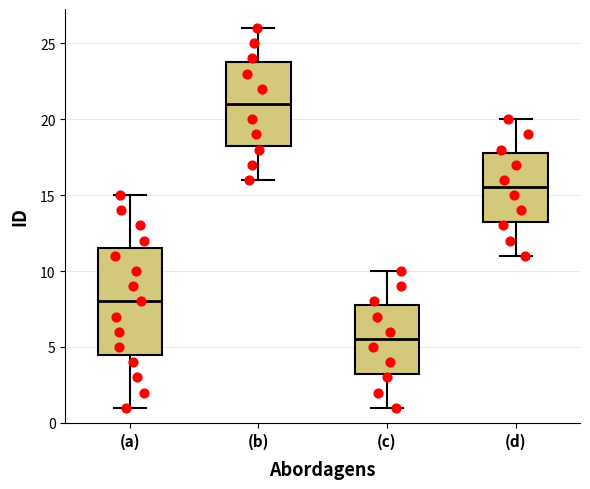

Reading left to right, transcribe this box plot: for each box, give where its median line is, the range the box spans, and where its two whiskers end, as read against the y-axis. The values are not printed on the chart, so give them approximately, as read against the axis.

(a): median 8.0, box 4.5 to 11.5, whiskers 1.0 to 15.0
(b): median 21.0, box 18.5 to 24.0, whiskers 16.0 to 26.0
(c): median 5.5, box 3.5 to 8.0, whiskers 1.0 to 10.0
(d): median 15.5, box 13.5 to 18.0, whiskers 11.0 to 20.0